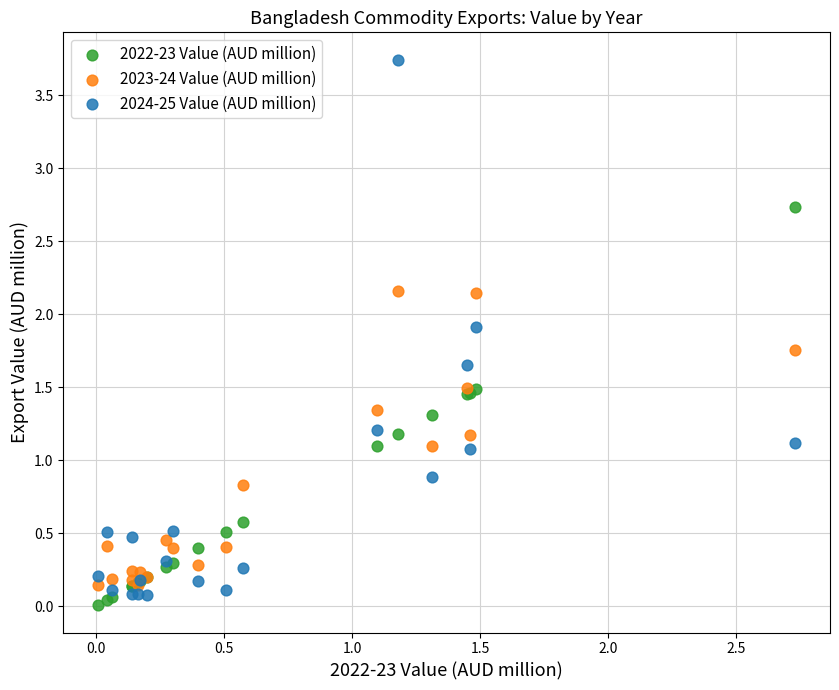

Which series reaches the minimum Y coordinate?

2022-23 Value (AUD million)